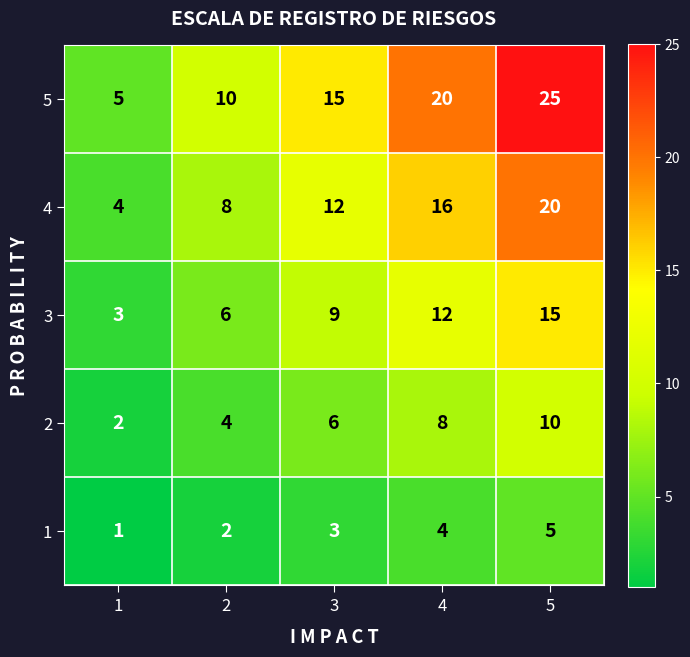

Reading left to right, list all the values displayed in this chart.

5: 5	10	15	20	25
4: 4	8	12	16	20
3: 3	6	9	12	15
2: 2	4	6	8	10
1: 1	2	3	4	5